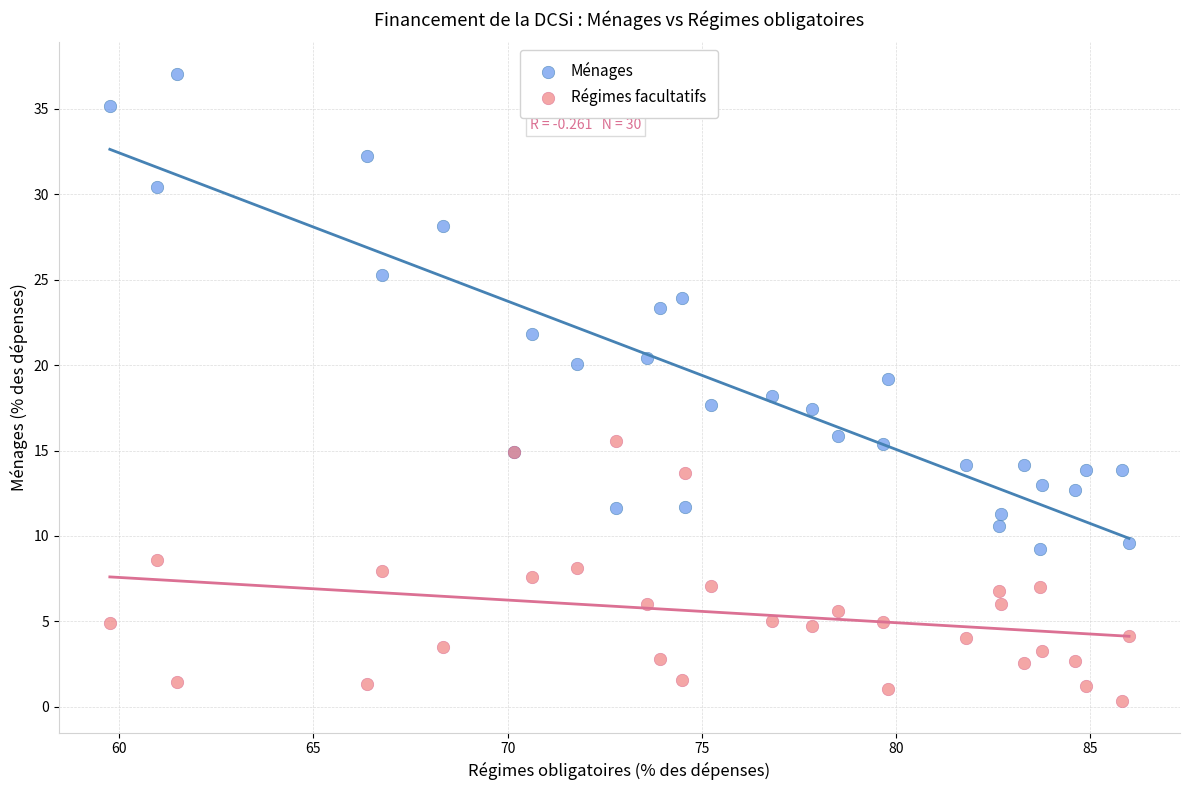

What are all the series names shown in the legend?

Ménages, Régimes facultatifs